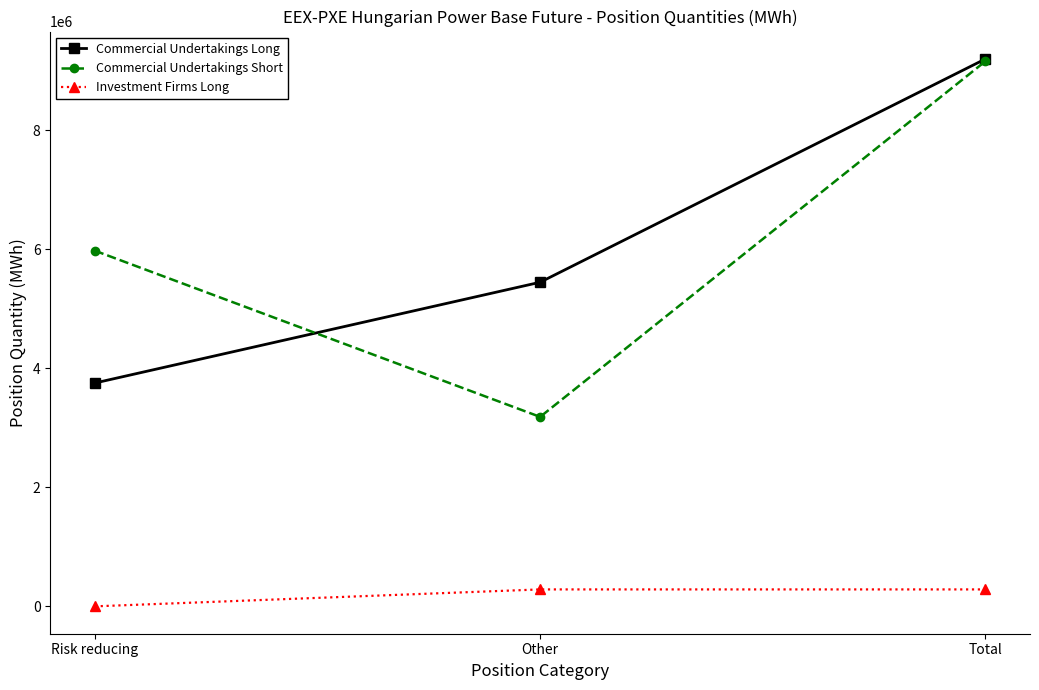

At which category does the chart reach its peak across all series?

Total